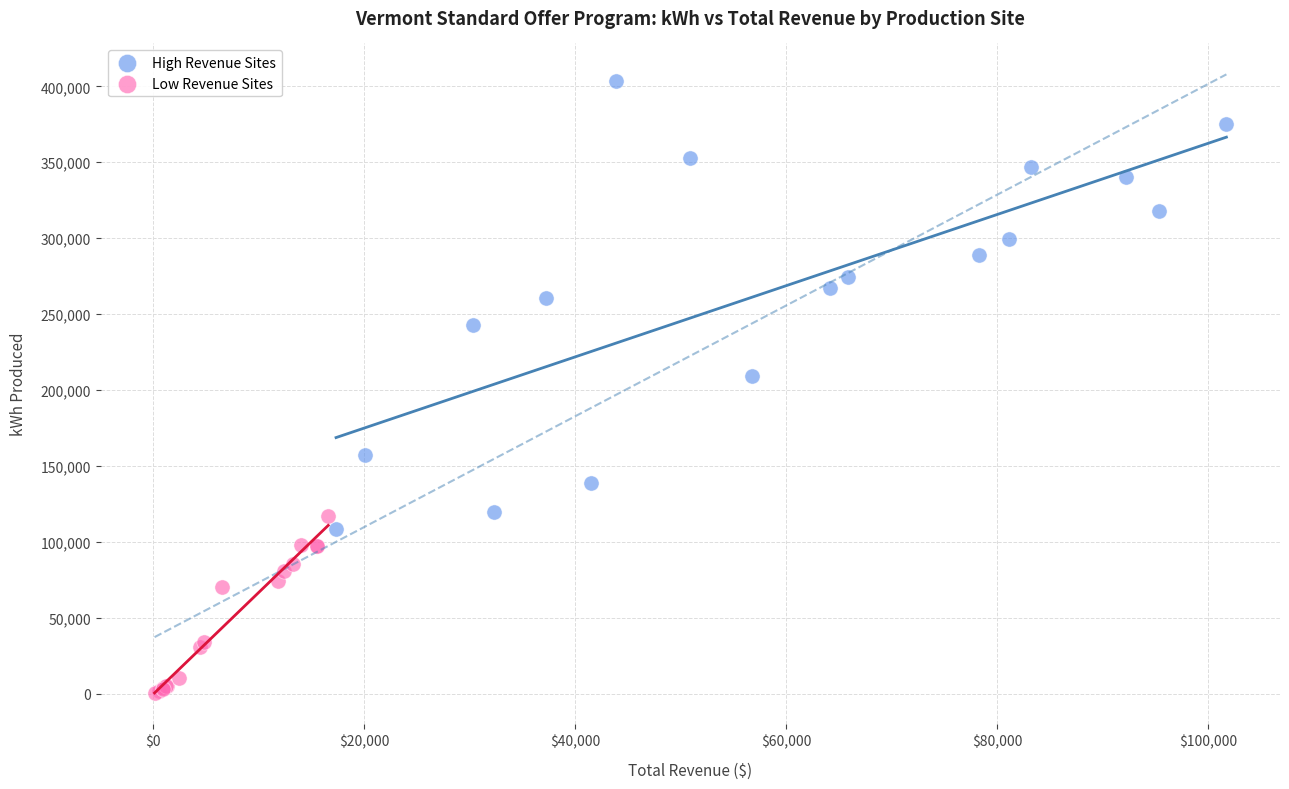

Which series reaches the minimum Y coordinate?

Low Revenue Sites